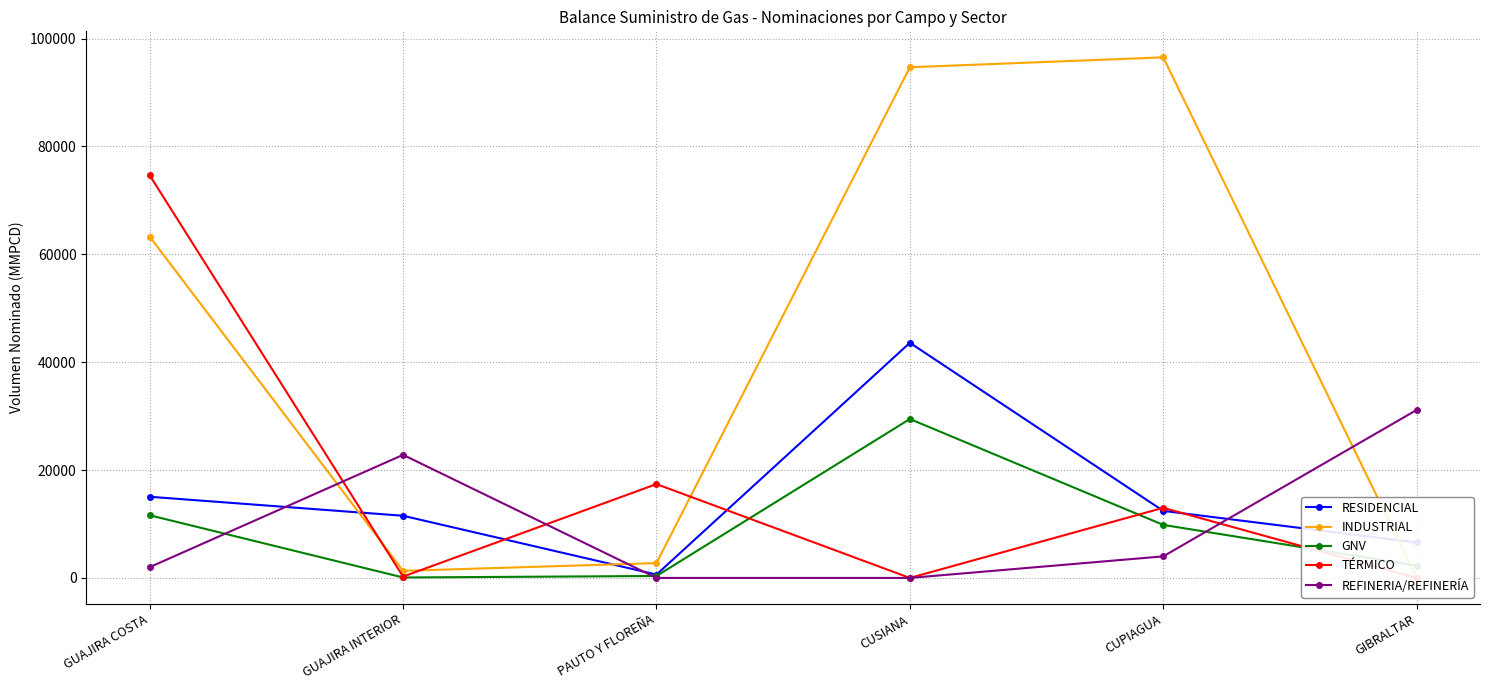

What is the difference between the highest and lowest values at GIBRALTAR?

31146